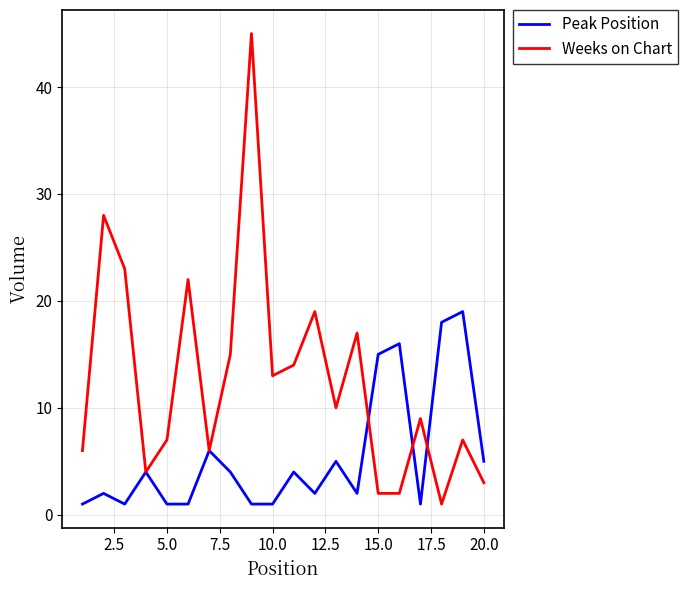

Which series has the widest spread of values?

Weeks on Chart